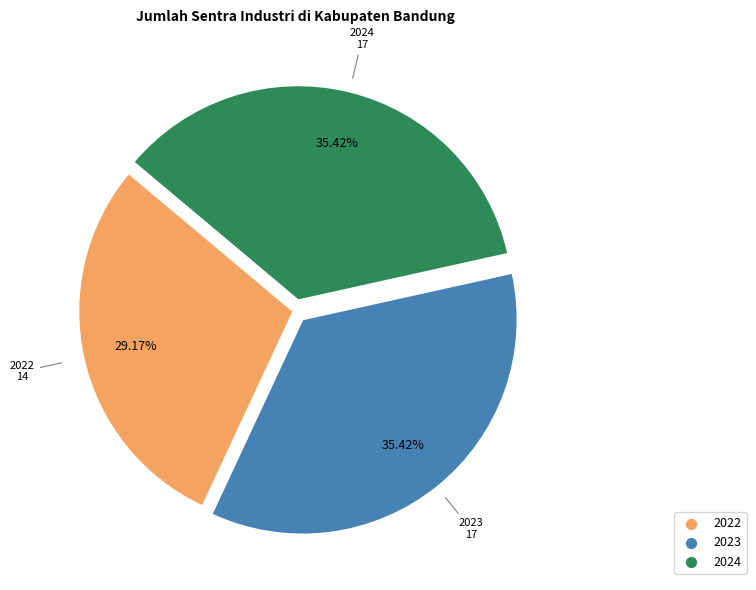

Is there a majority slice in this chart?

No